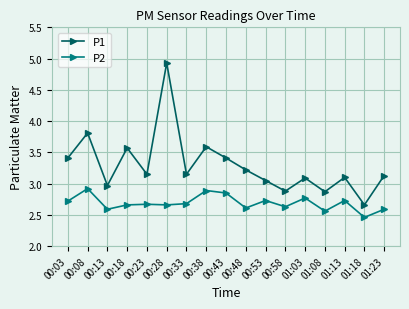

True or false: P2 and P1 intersect in this chart.

False